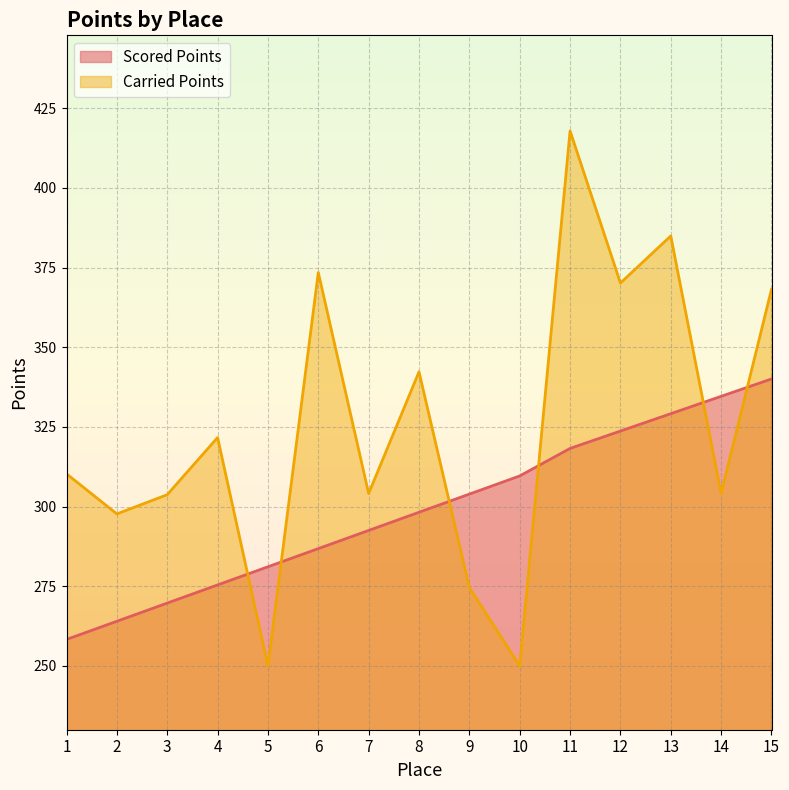

How many values in the Scored Points series exceed 298?

8